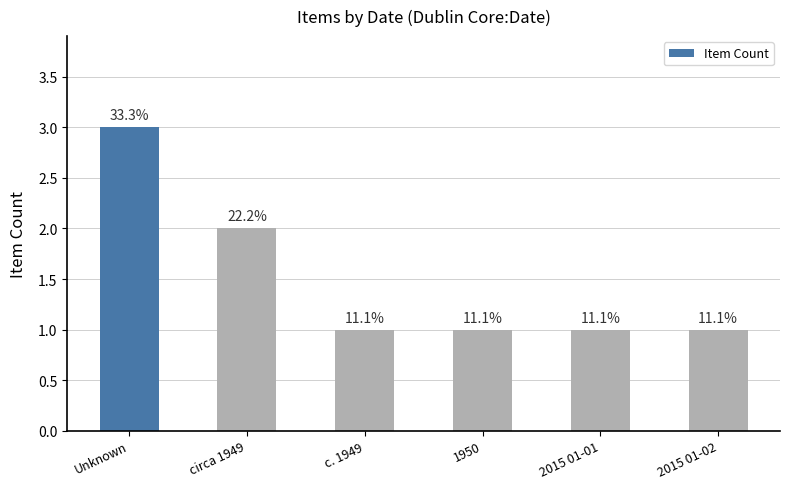

Reading right to left, transcribe all the data shown in this chart.

1	1	1	1	2	3